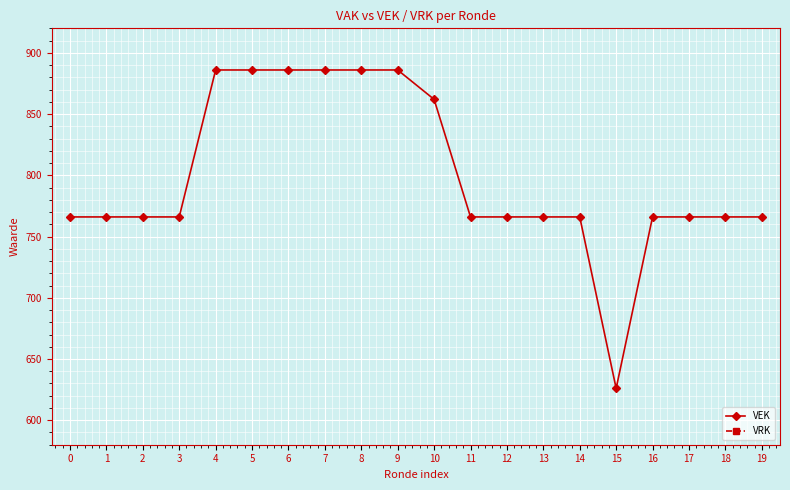

List the series in order of their overall mean, lowest first.

VRK, VEK